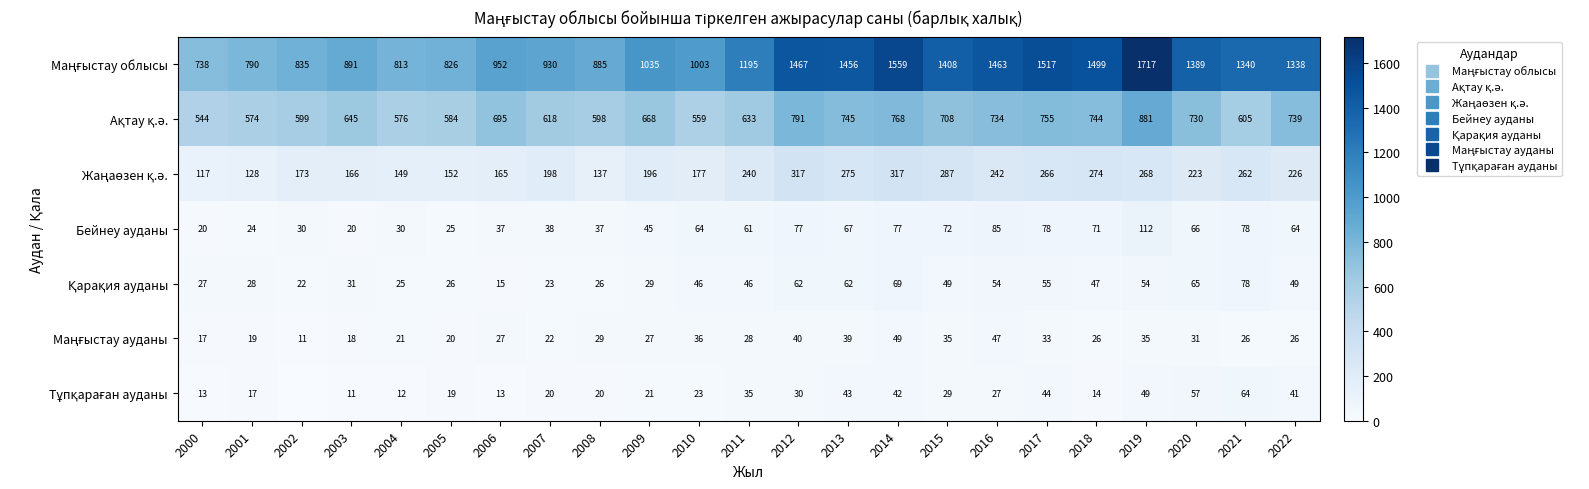

What is the difference between the Жаңаөзен қ.ә. values at 2008 and 2006?

28